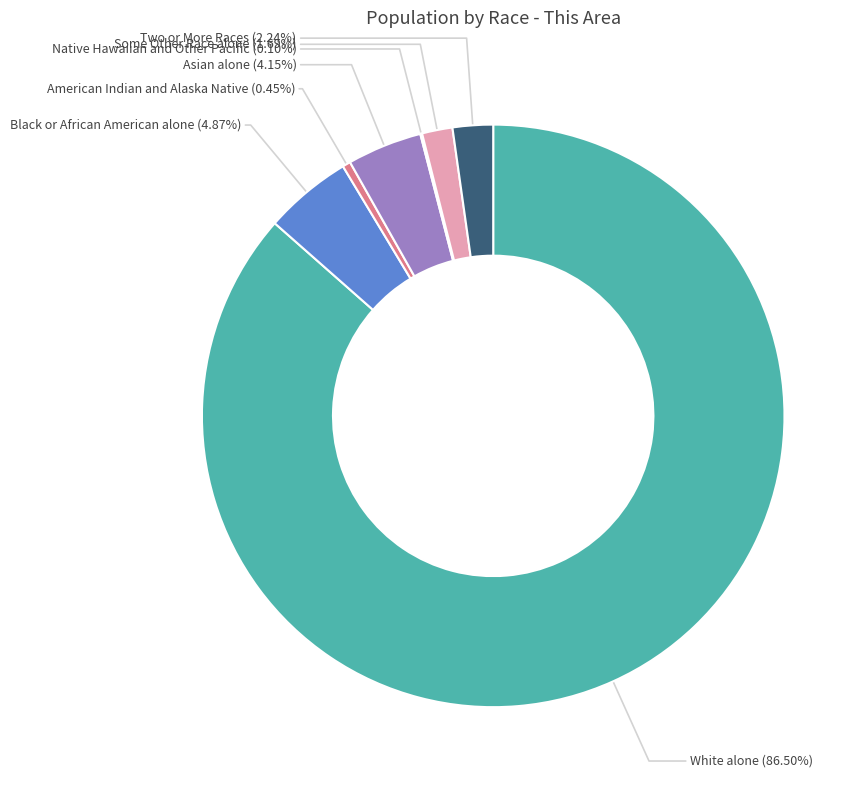

Approximately how many times larger is the value at Two or More Races compared to American Indian and Alaska Native?

5.0